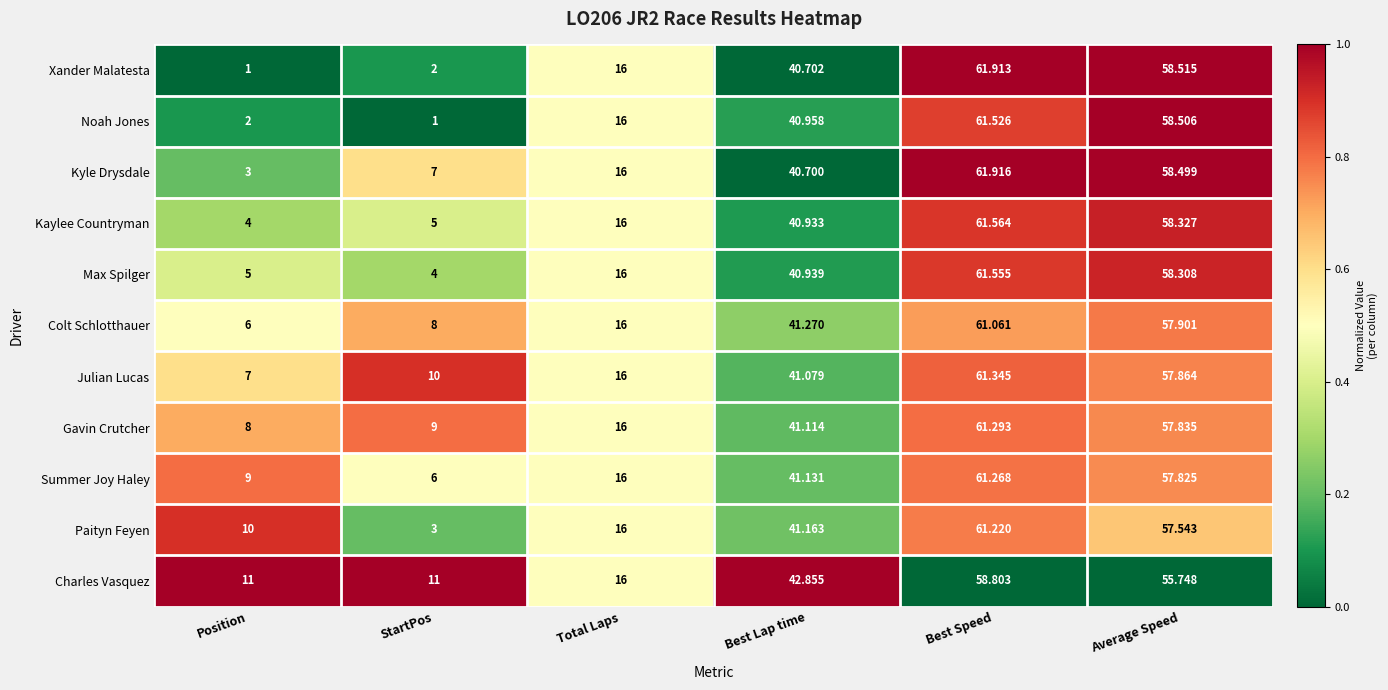

At which label does Noah Jones first exceed 40?

Best Lap time